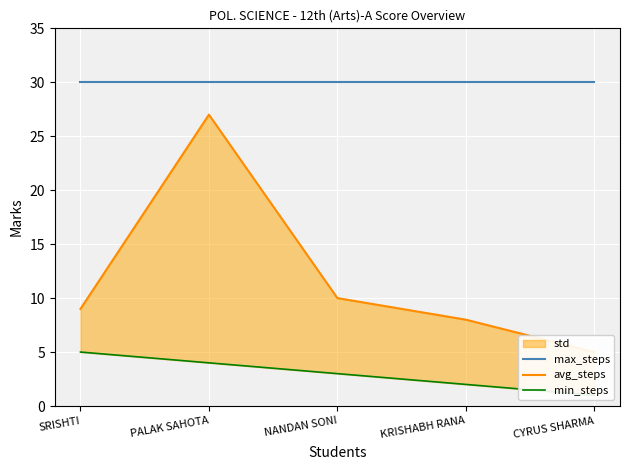

Between PALAK SAHOTA and SRISHTI, which is larger?

PALAK SAHOTA